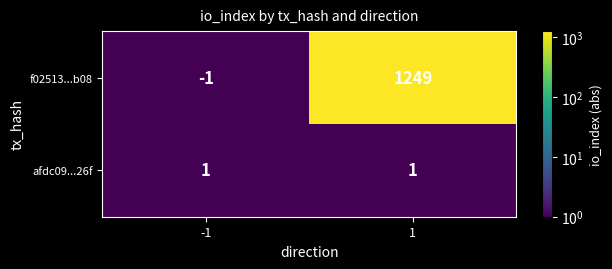

What is the average value of the f02513...b08 series?

624